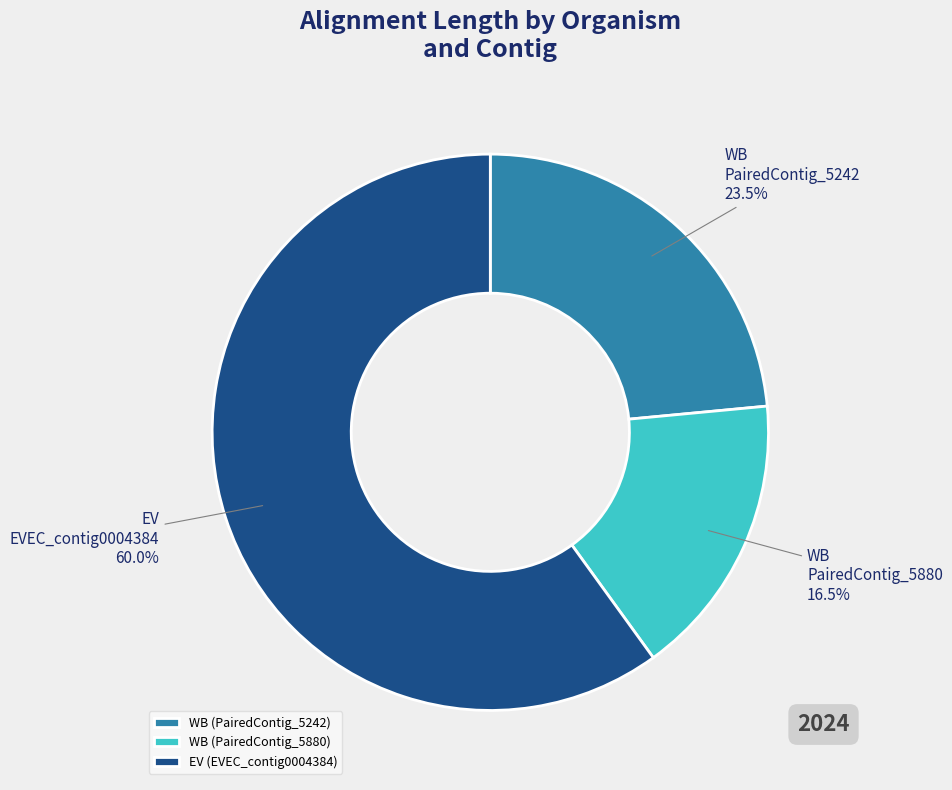

To the nearest percent, what is the average slice percentage?

33%